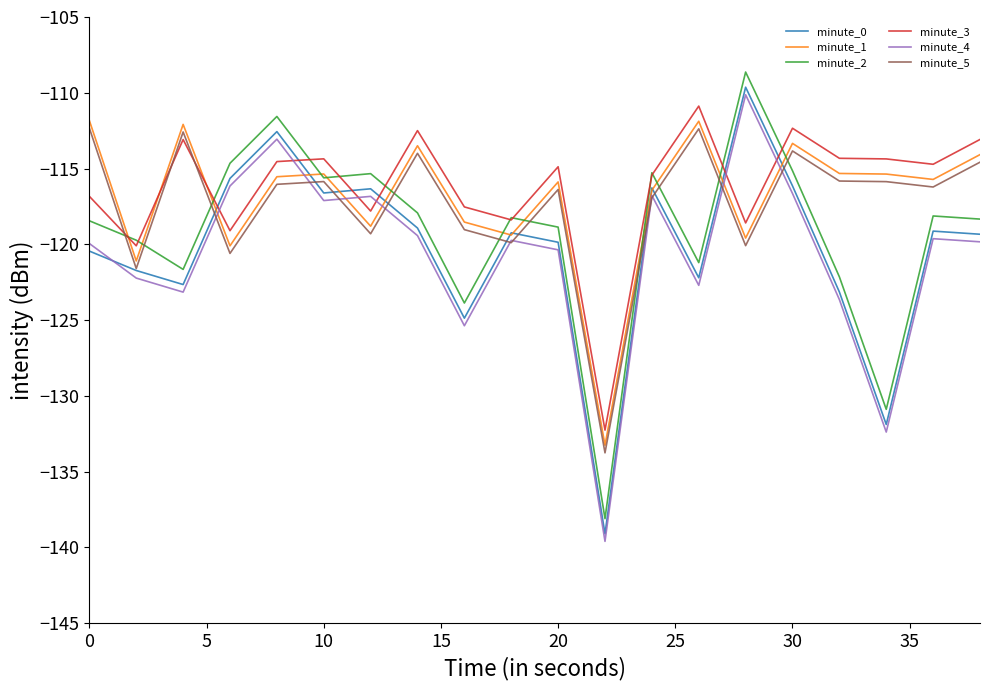

True or false: minute_1 and minute_5 intersect in this chart.

False